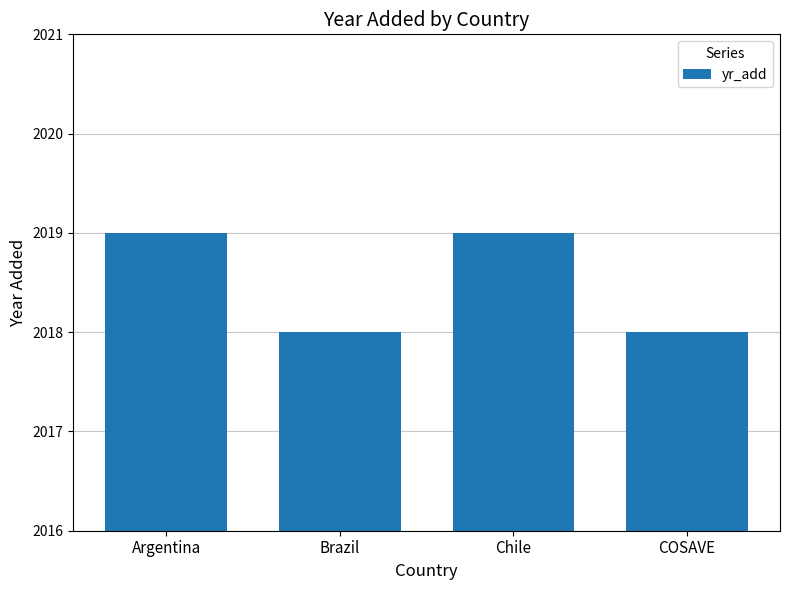

Between Chile and Brazil, which is larger?

Chile